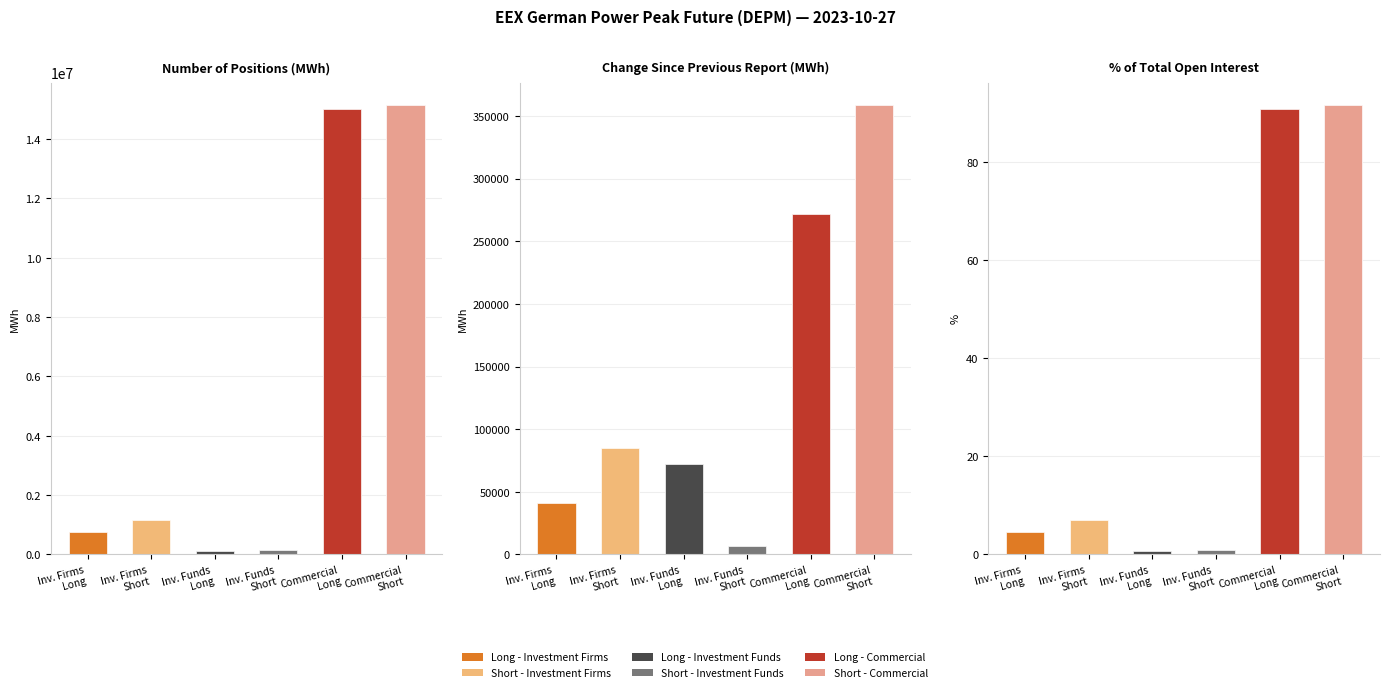

How many values in the Short - Investment Funds series exceed 6780?

1